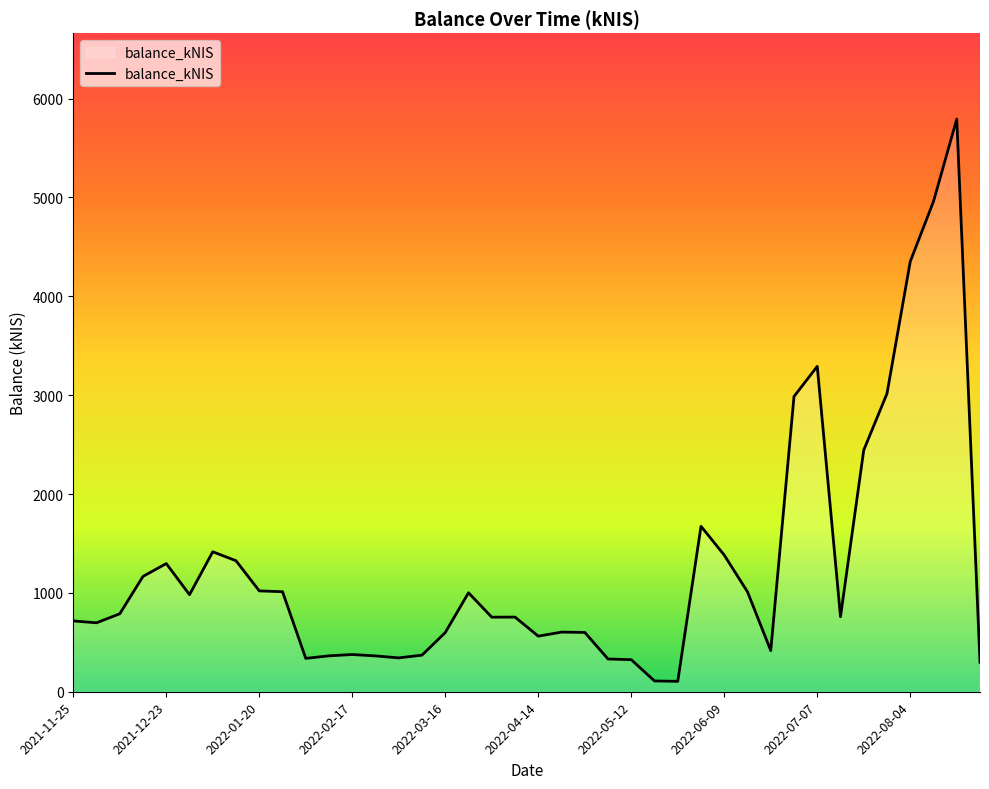

What is the maximum value shown in the chart?

5792.8